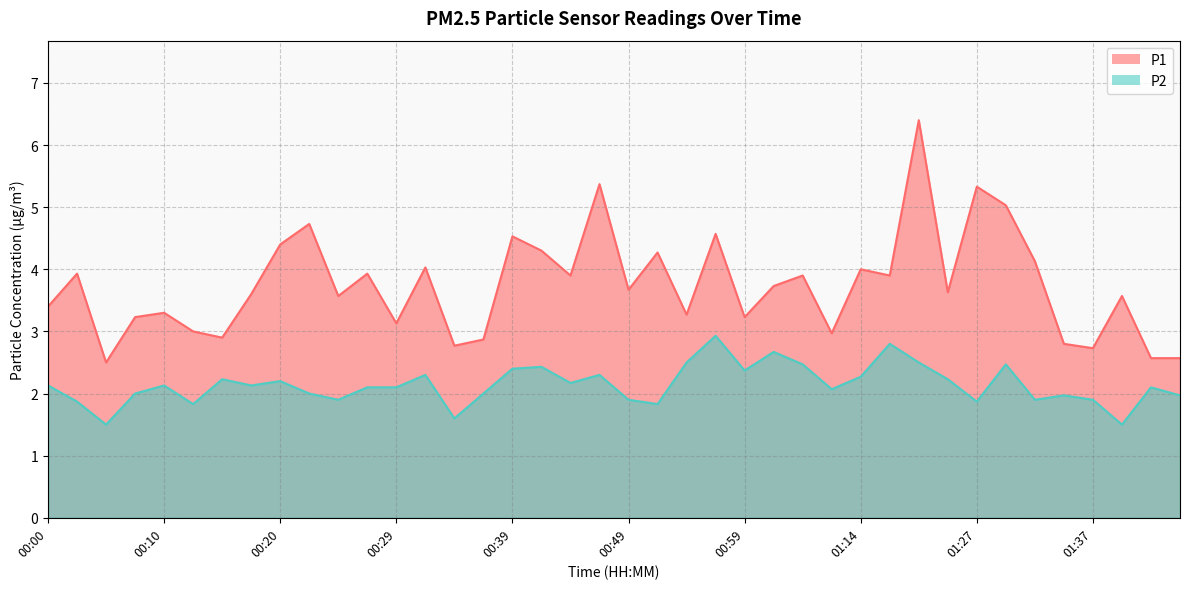

At which label is P2 closest to 2?

00:07